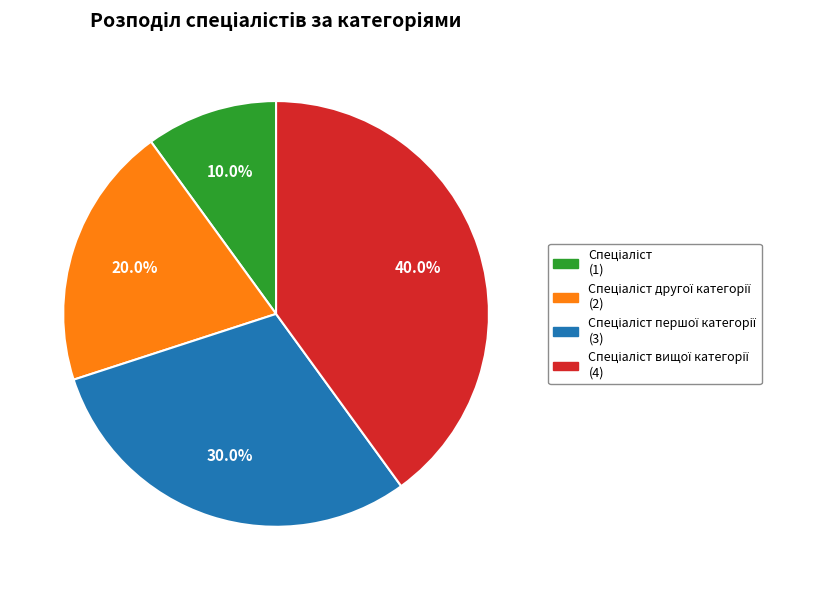

Is there any slice that represents more than half of the pie?

No